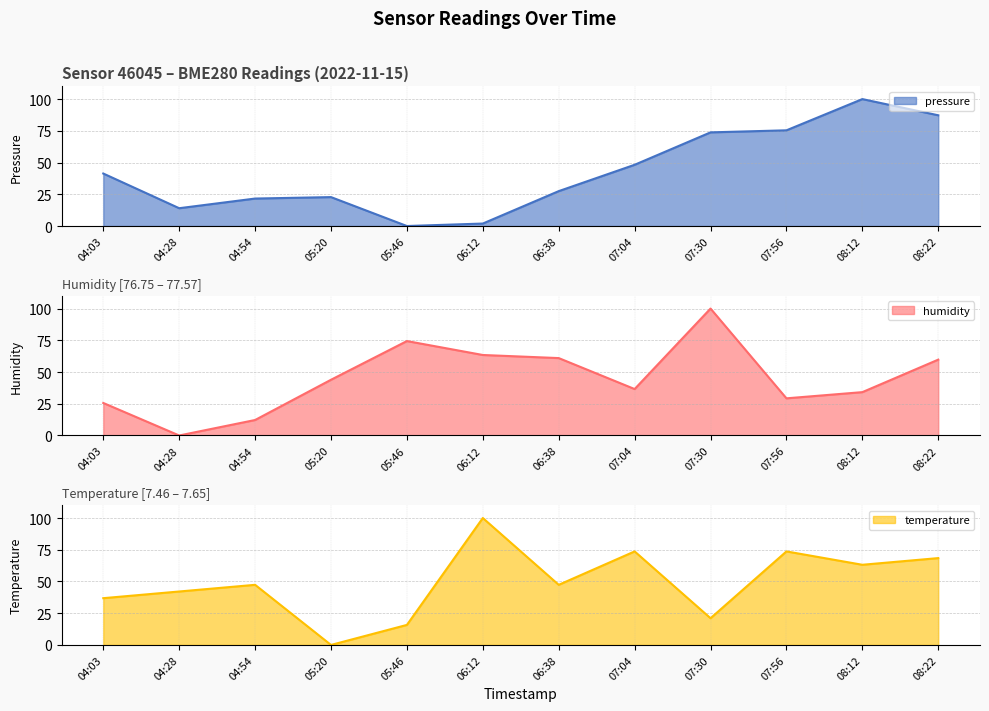

What is the difference between the pressure values at 04:28 and 06:12?

12.1